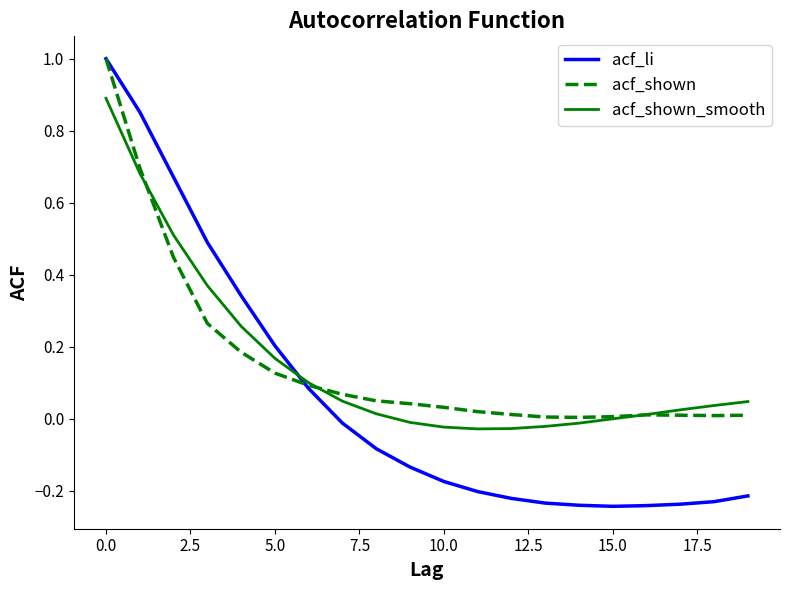

Which series has the widest spread of values?

acf_li